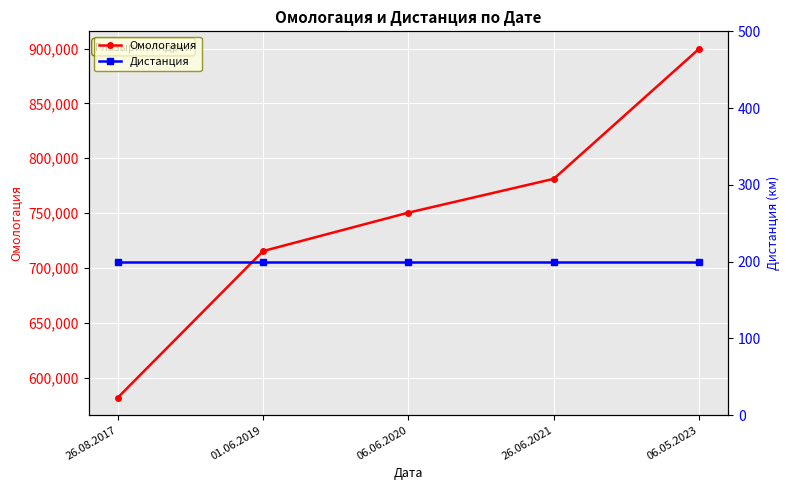

Rank the series by their average value, from highest to lowest.

Омологация, Дистанция